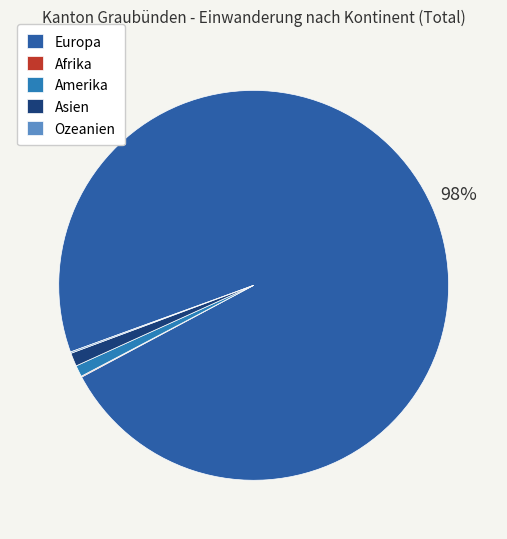

How many segments does this pie chart have?

5